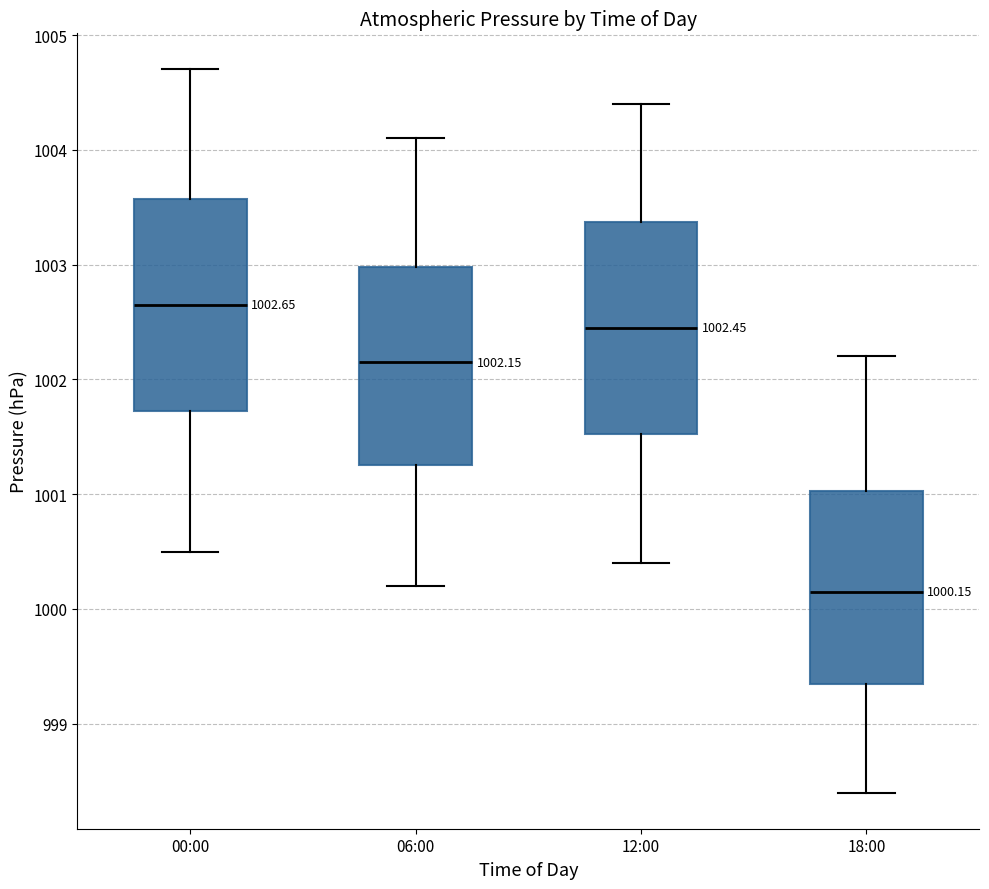

Which box's median line is the highest?

00:00